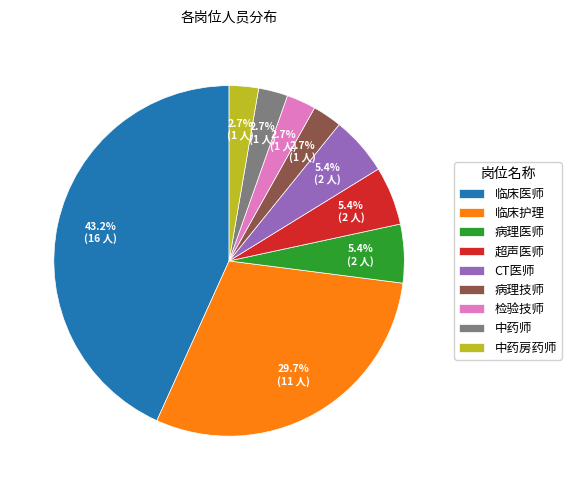

Approximately how many times larger is the value at 超声医师 compared to 中药房药师?

2.0